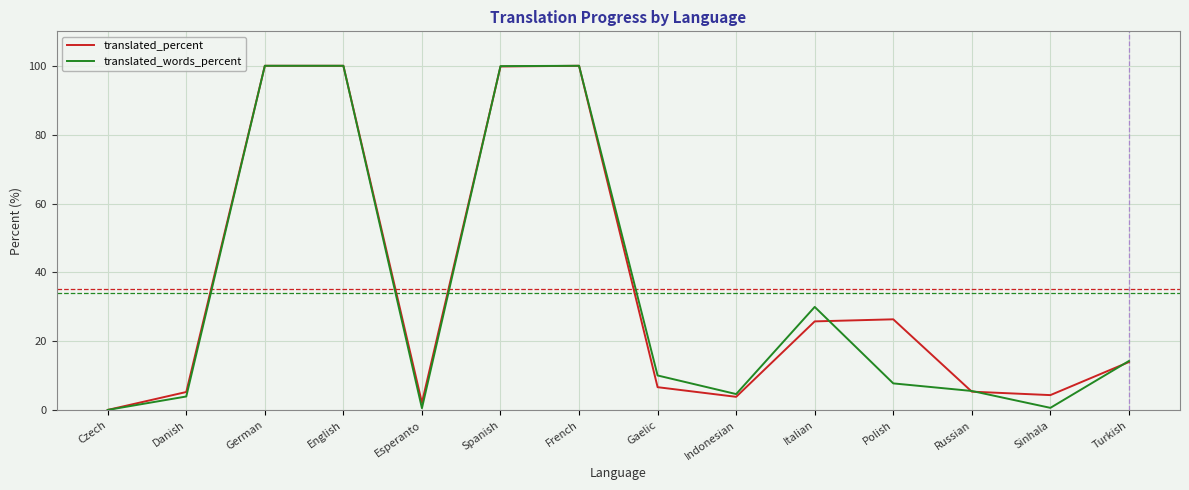

The value of translated_percent at English is 100.0. True or false?

True